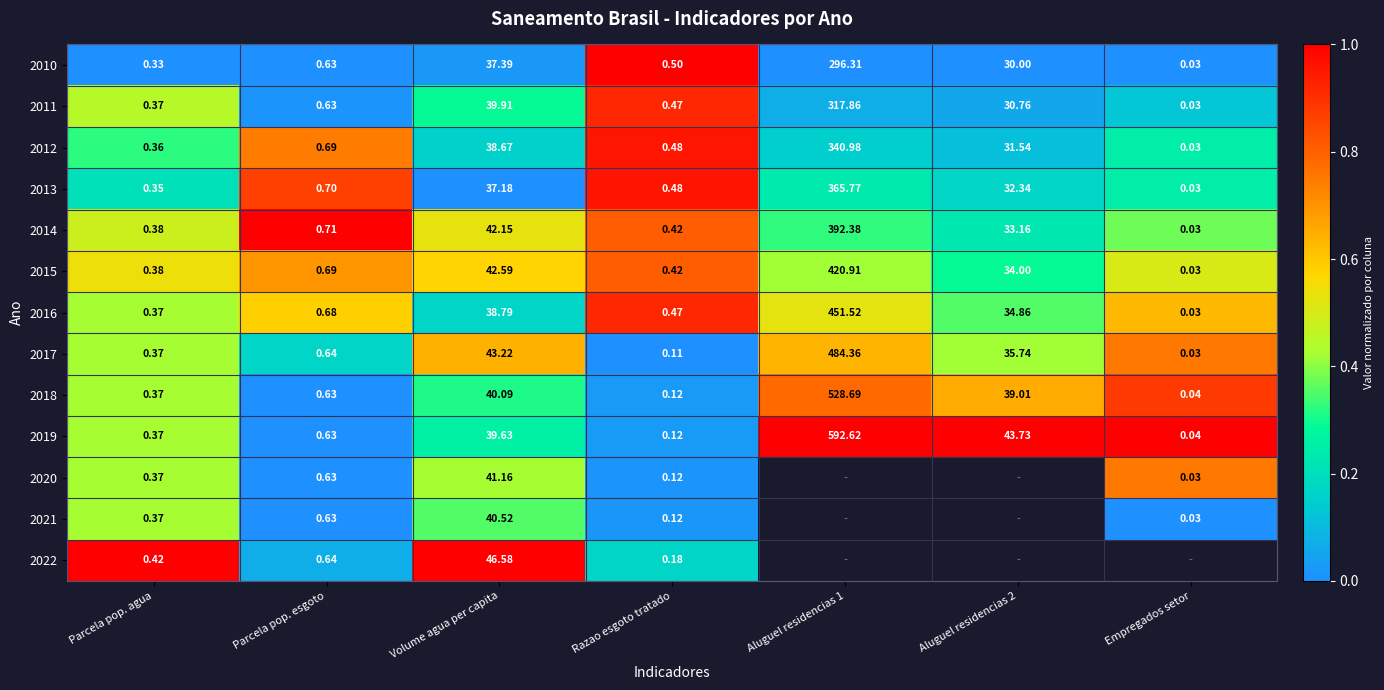

Where is 2013 nearest to the value 182?

Volume agua per capita